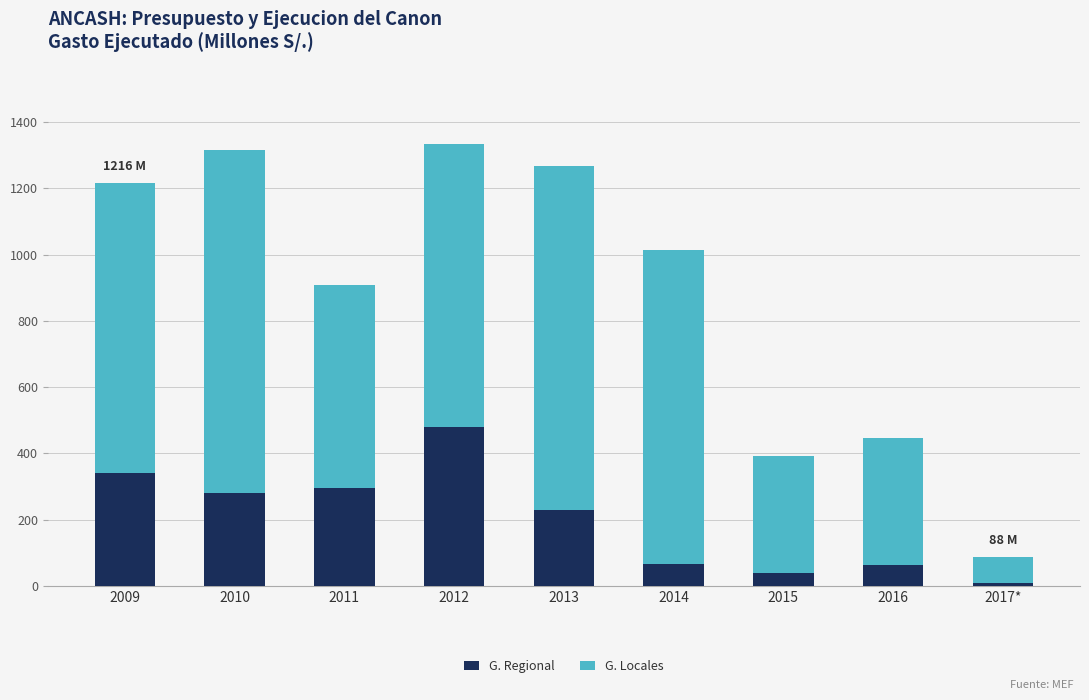

What is the highest value of the G. Regional series?

480.4